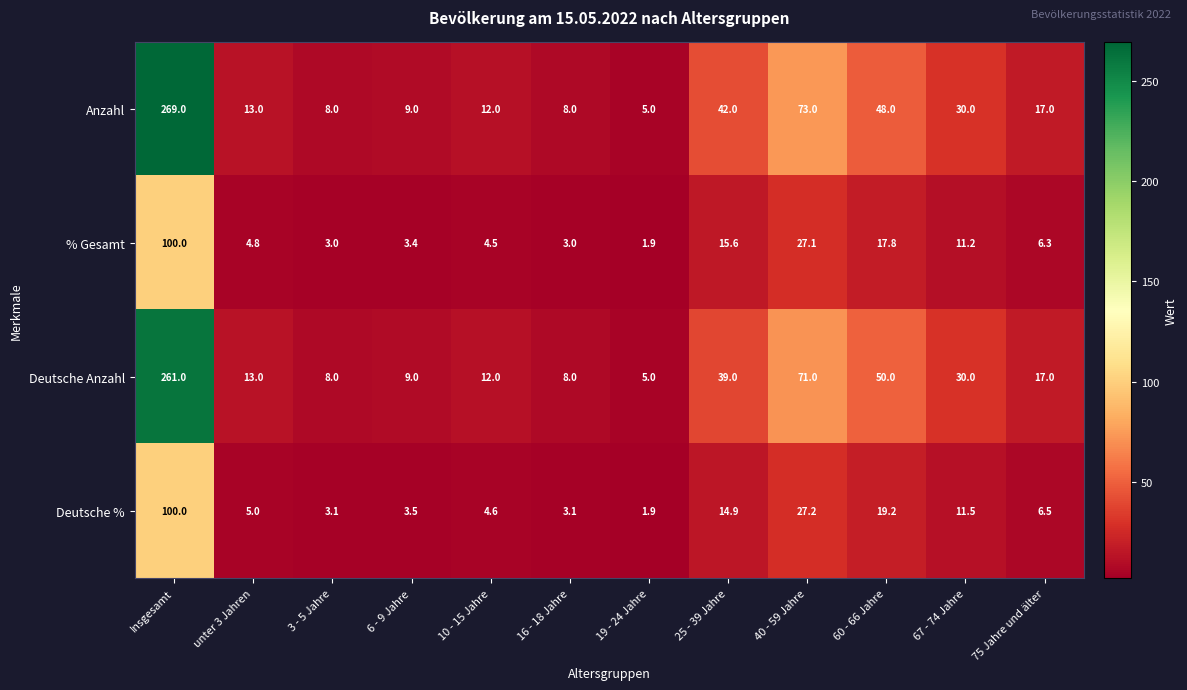

Count the number of data series in this chart.

4